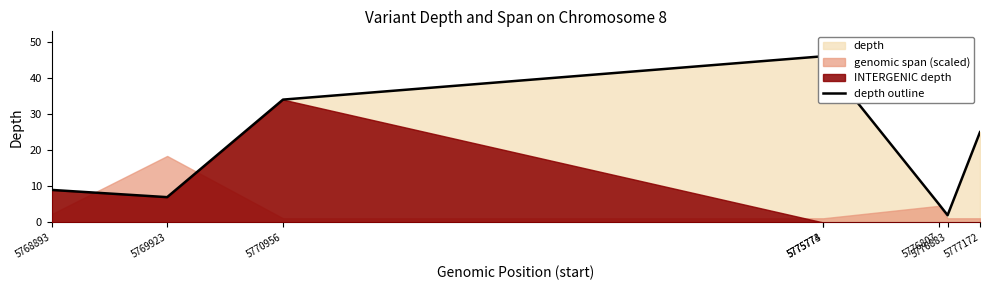

Which category has the highest value across all series?

5775773